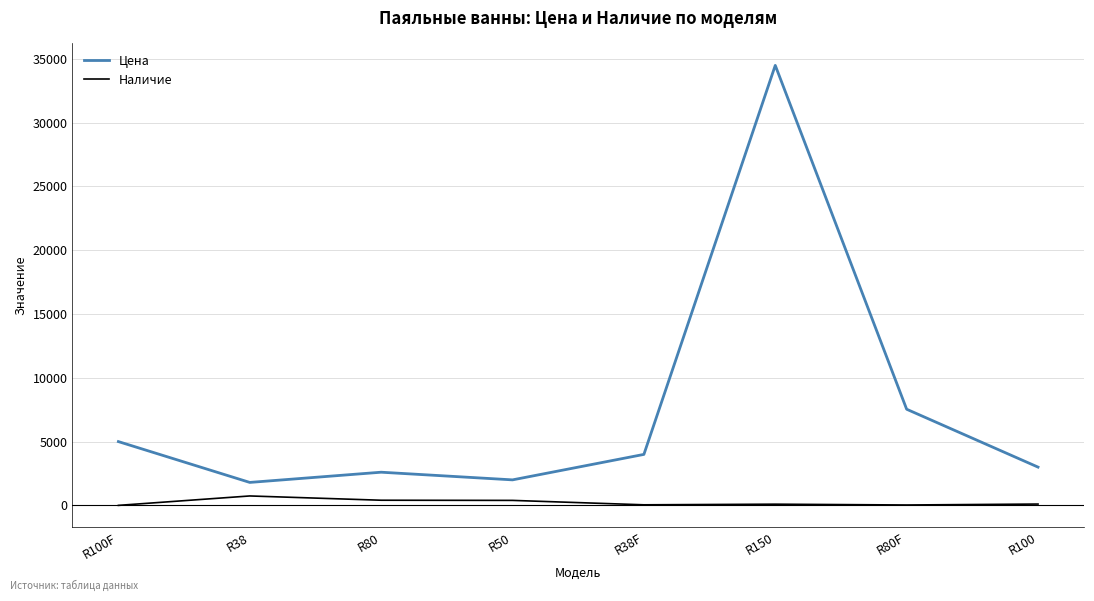

Rank the series by their maximum value, from lowest to highest.

Наличие, Цена